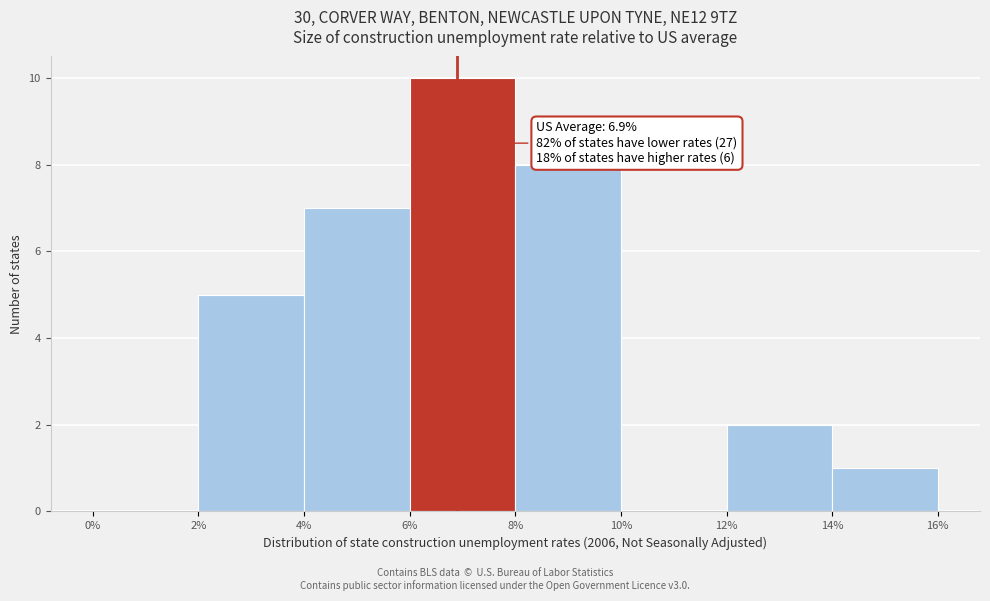

Which range on the x-axis has the tallest bar?

6% to 8%